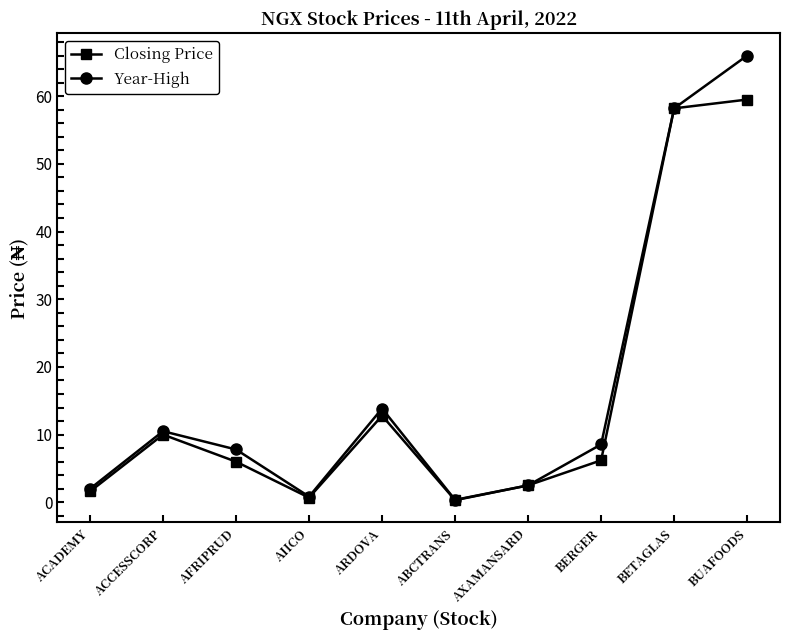

At which label does Closing Price first exceed 6?

ACCESSCORP